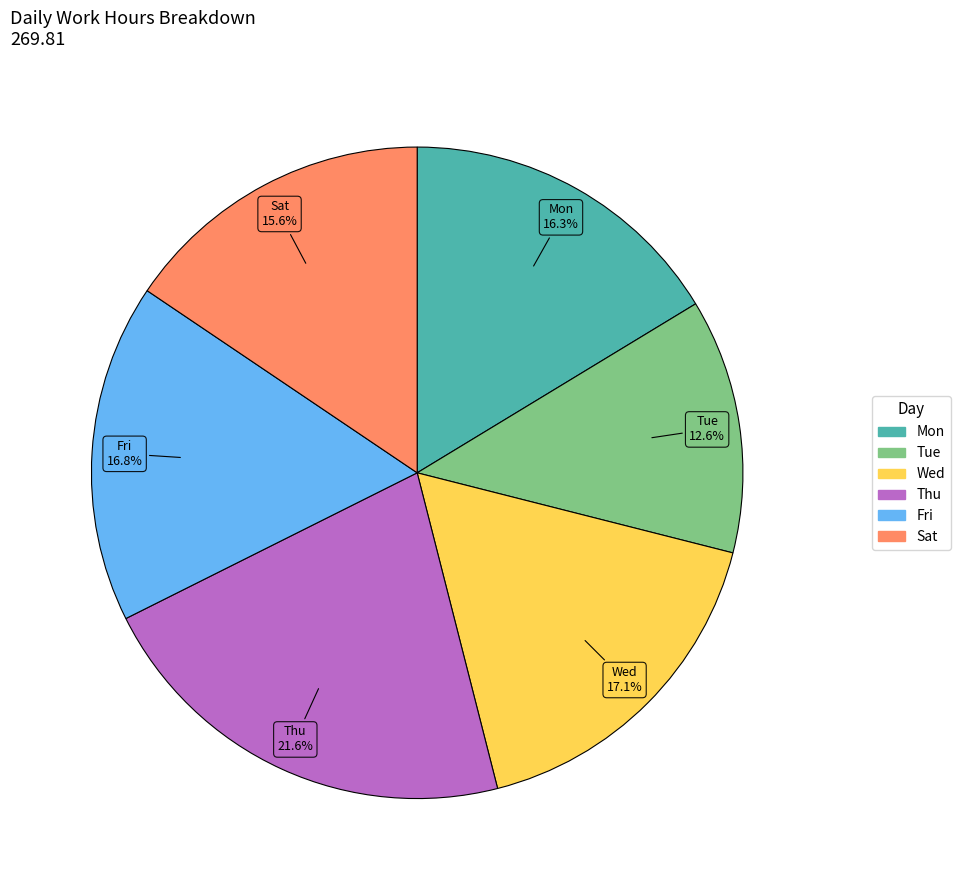

Combined, what portion of the pie is Wed and Tue?

29.7%